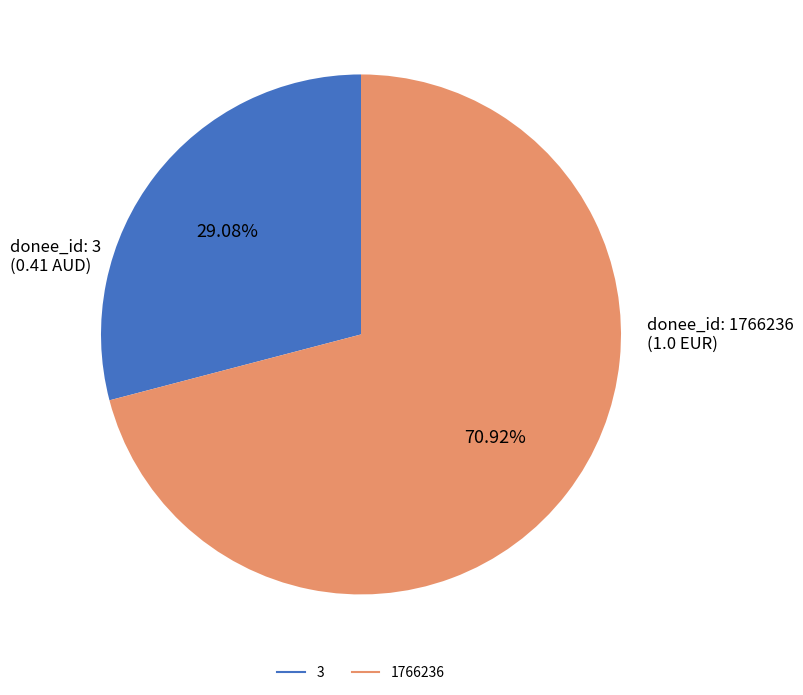

To the nearest percent, what percentage of the pie is 1766236?

71%